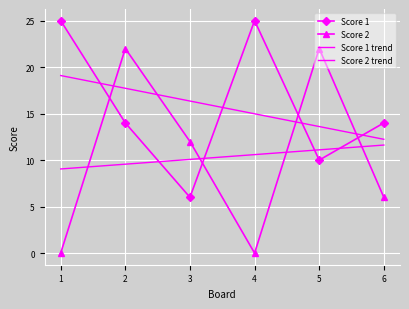

Where is the first local minimum for Score 1?

3